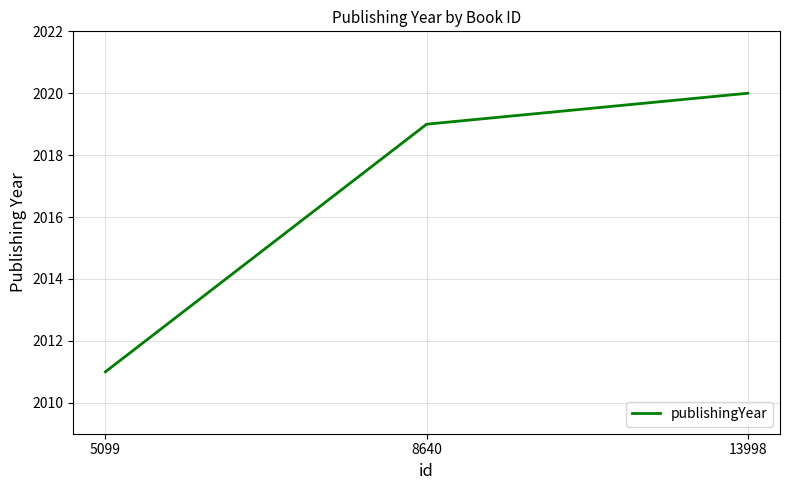

What is the change in value from 5099 to 13998?

+9